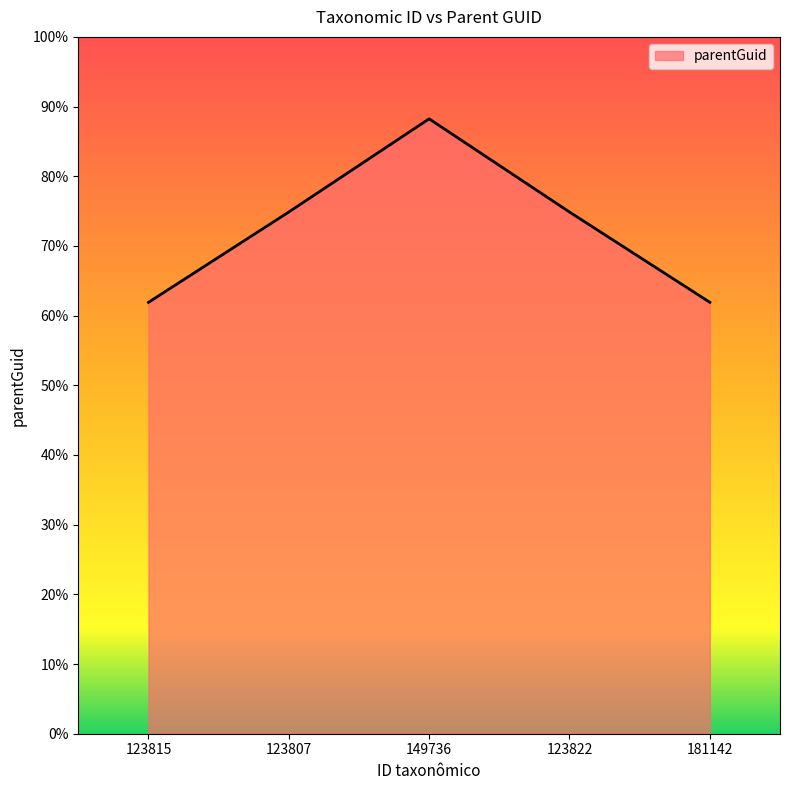

How many interior local peaks (higher than both neighbors) does the data have?

1